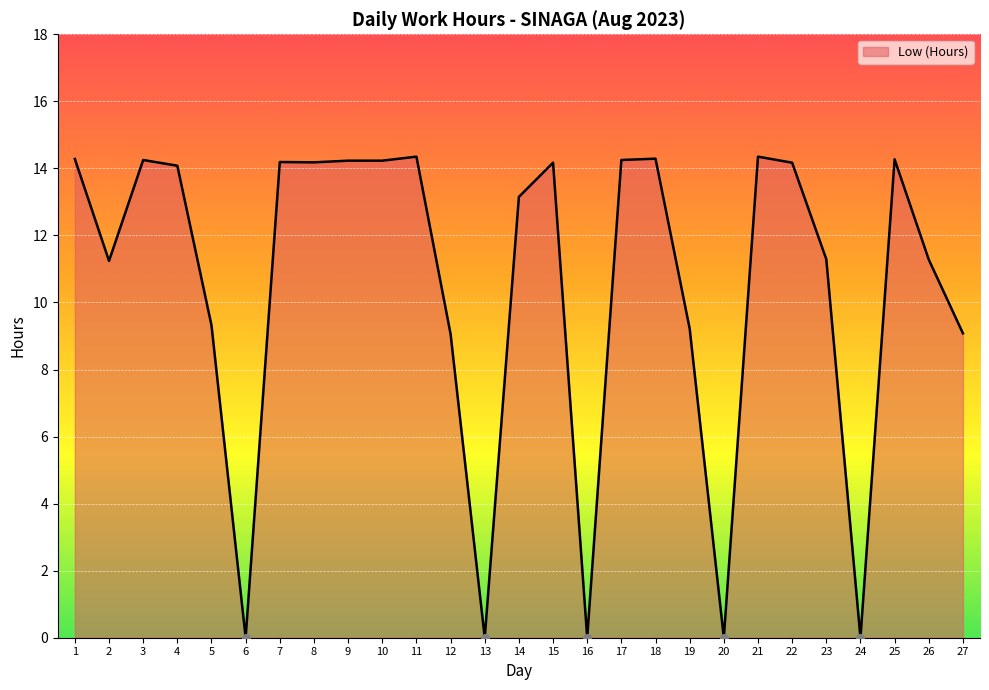

What is the change in value from 13 to 15?

+14.2